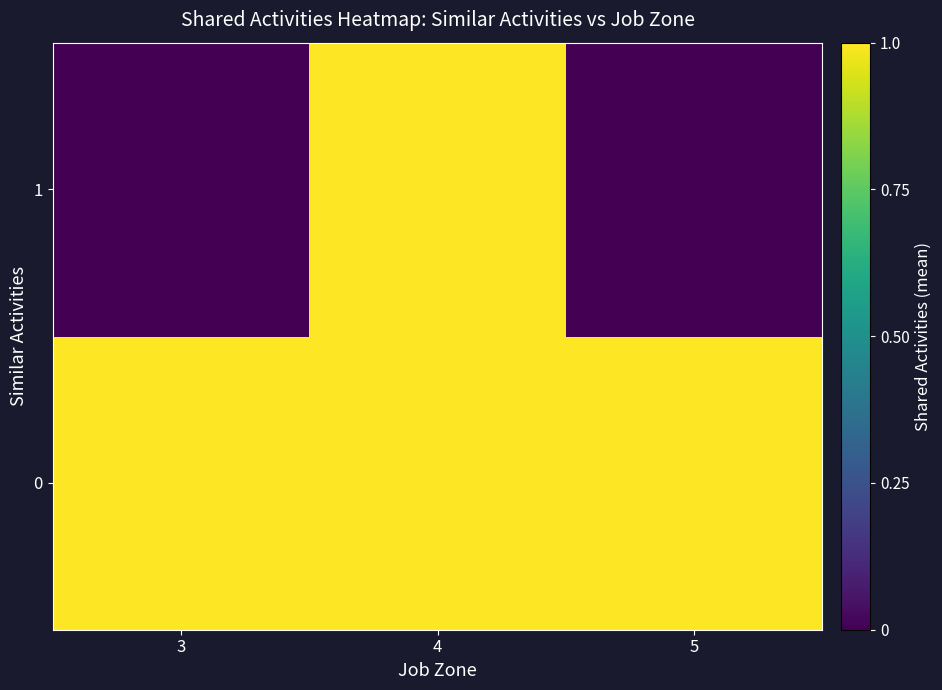

Between 4 and 5, which series saw the biggest shift?

1